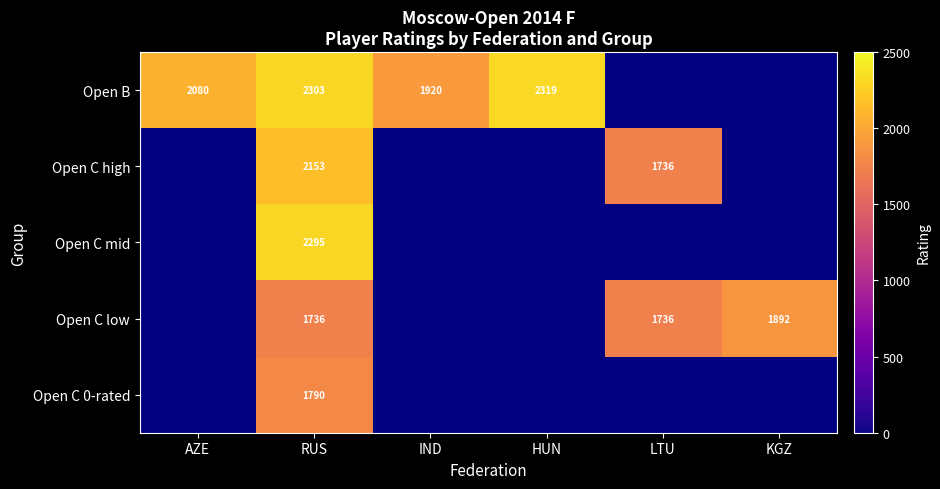

Is it true that Open C 0-rated equals 2919.7 at RUS?

False